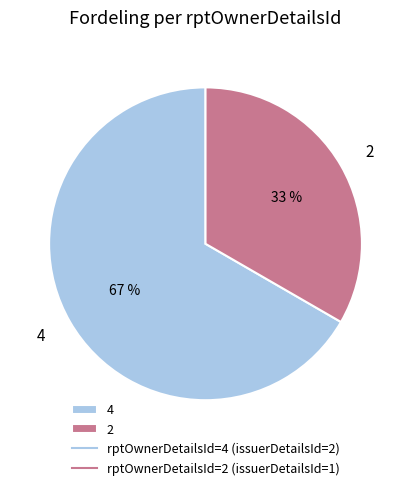

Is the sum of 2 and 4 greater than half?

Yes